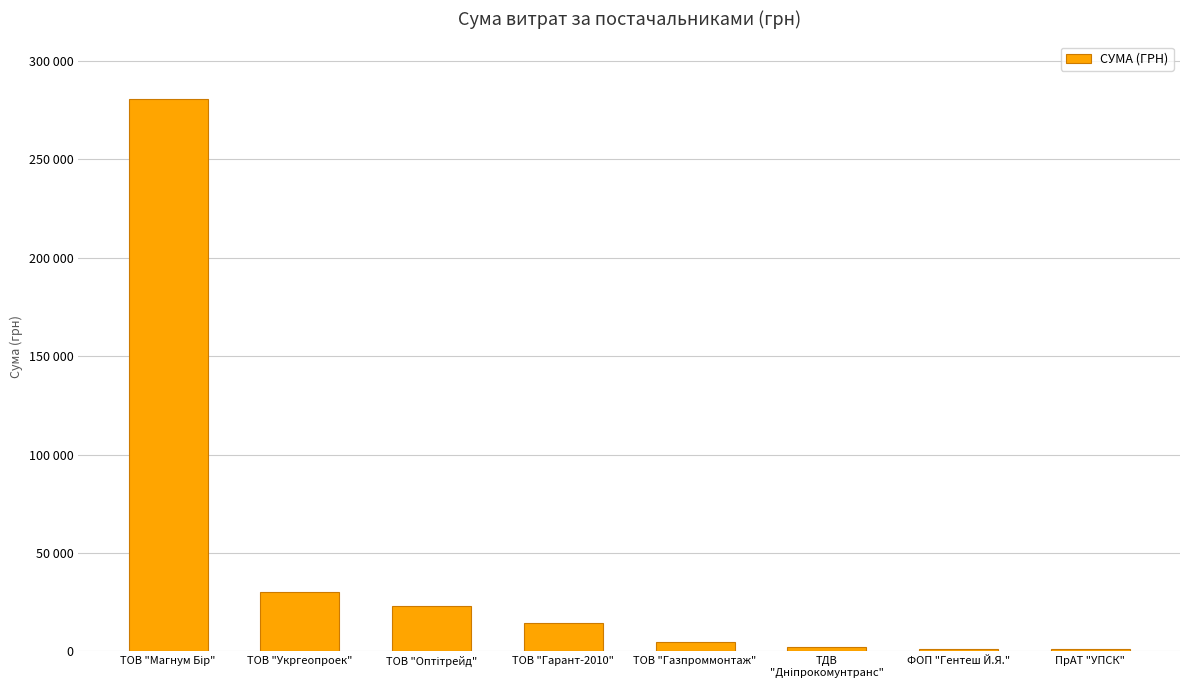

What is the sum of all values?

357105.3